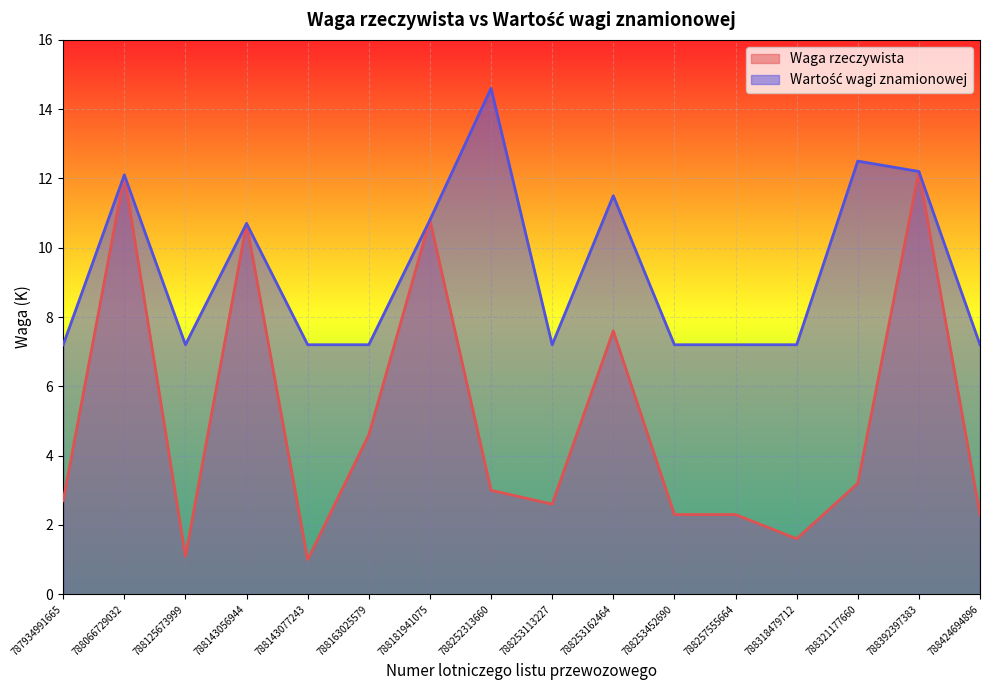

What is the value of the Wartość wagi znamionowej point at the 7th from the left?

10.8